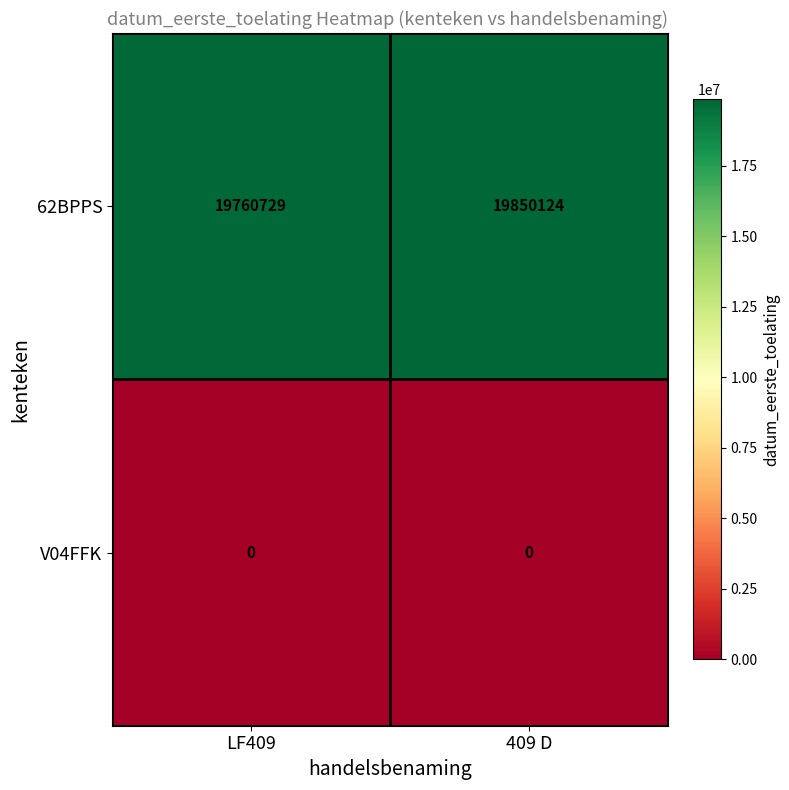

What is the difference between the highest and lowest values at LF409?

19760729